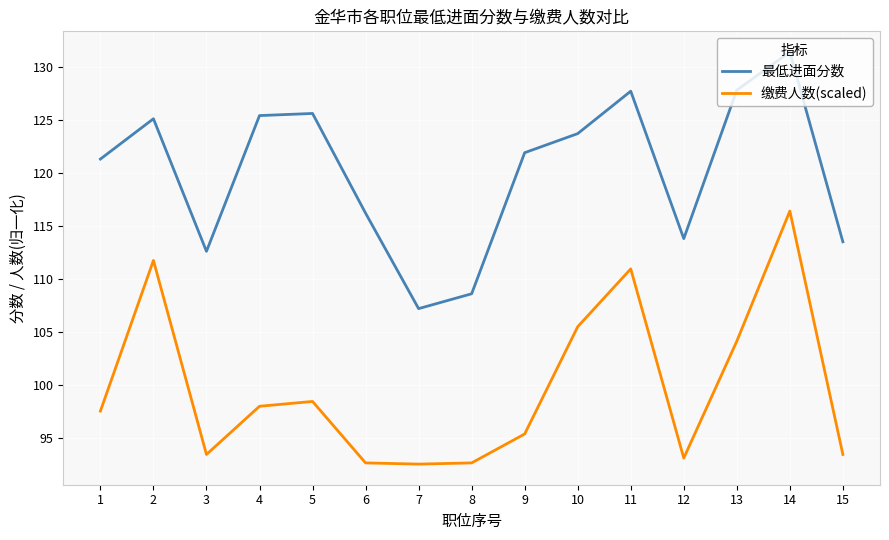

Is it true that 最低进面分数 equals 41.8 at 7?

False